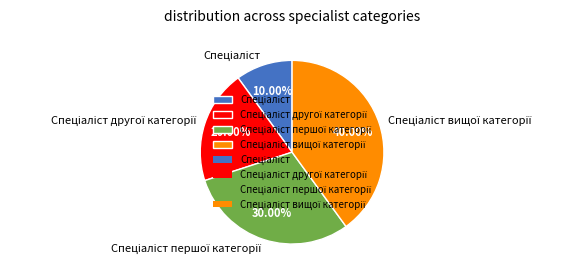

Is there a majority slice in this chart?

No